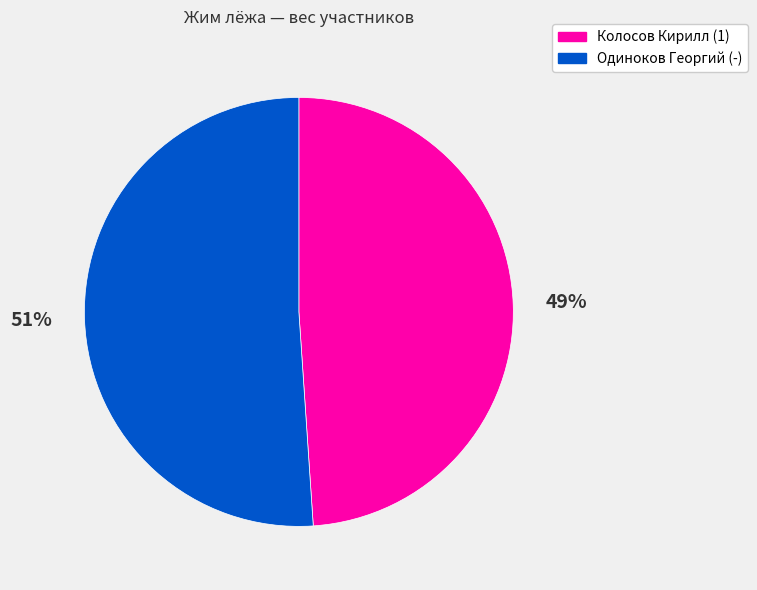

True or false: Колосов Кирилл (1) accounts for 49% of the total.

True